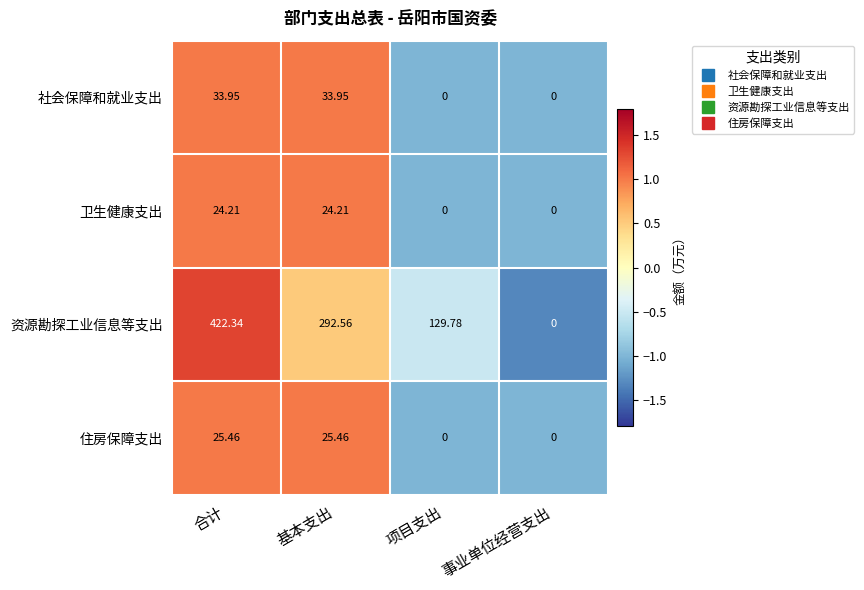

Which category has the lowest value in the 资源勘探工业信息等支出 series?

事业单位经营支出